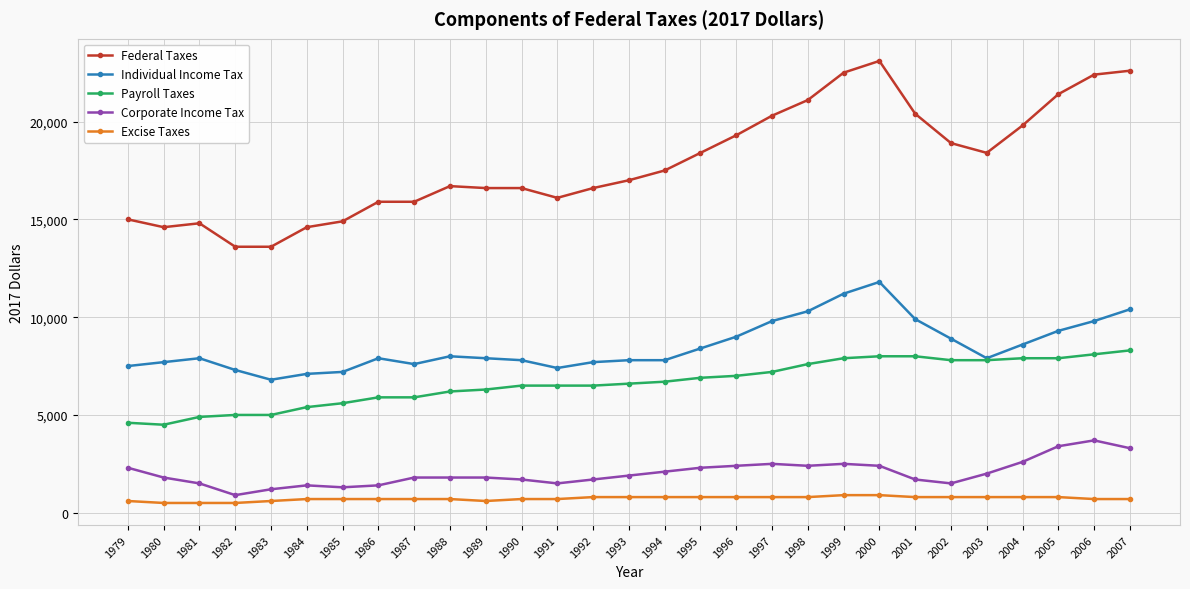

The value of Individual Income Tax at 1982 is 3371. True or false?

False